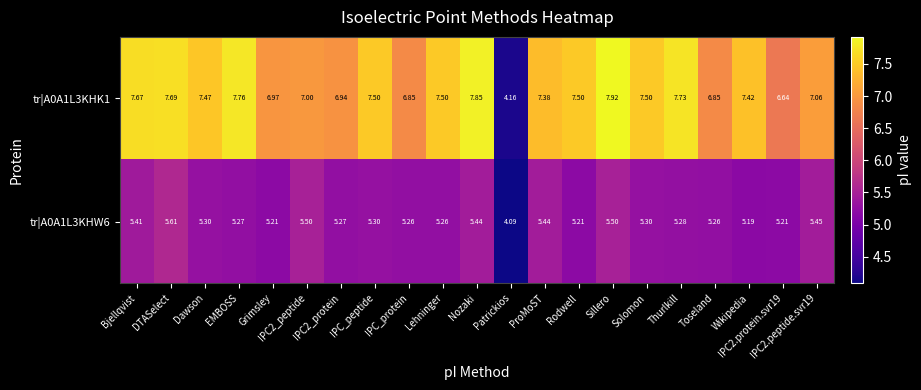

Which series has the largest total across all categories?

tr|A0A1L3KHK1